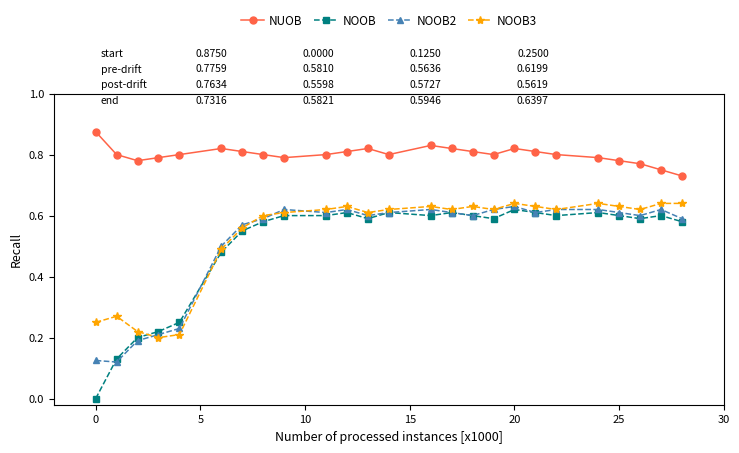

Which series has the largest total across all categories?

NUOB